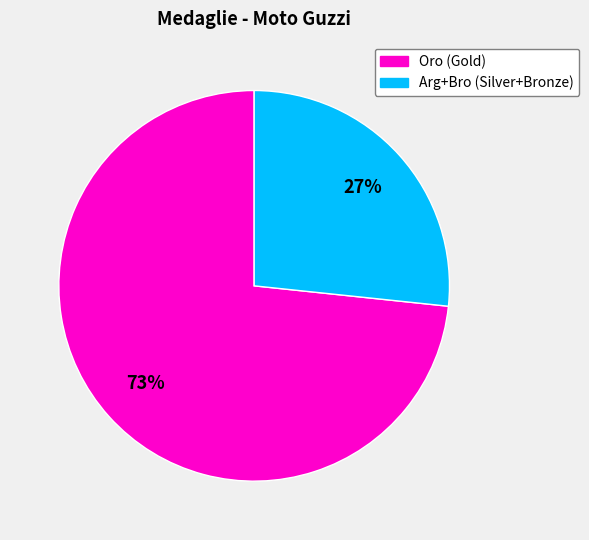

To the nearest percent, what is the average slice percentage?

50%